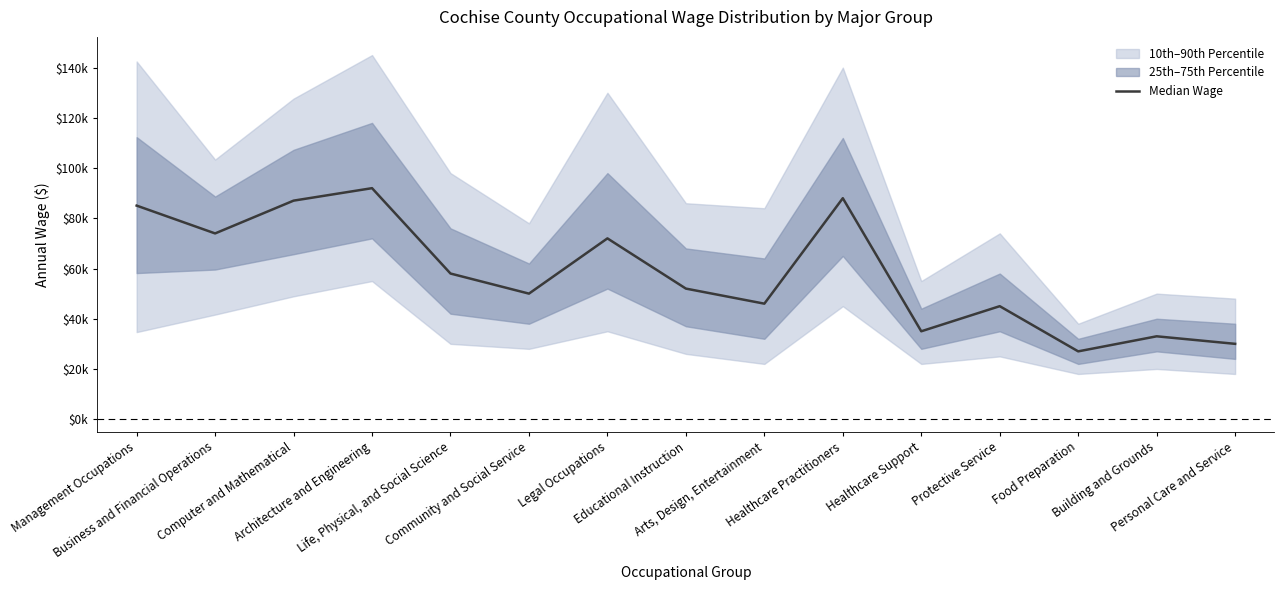

How many interior local peaks (higher than both neighbors) does the data have?

5